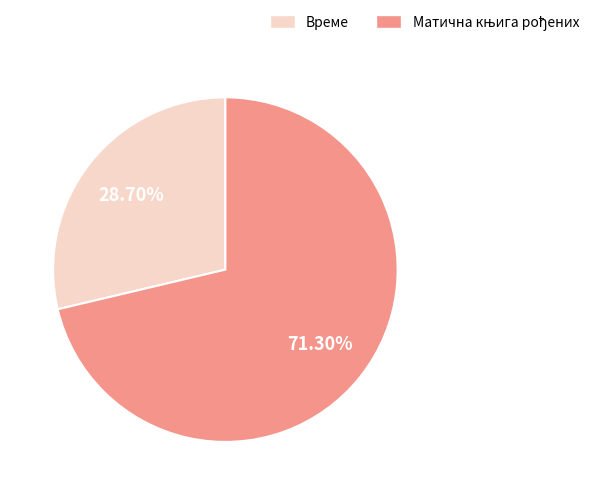

To the nearest percent, what is the difference between the largest and smallest slice percentages?

43%